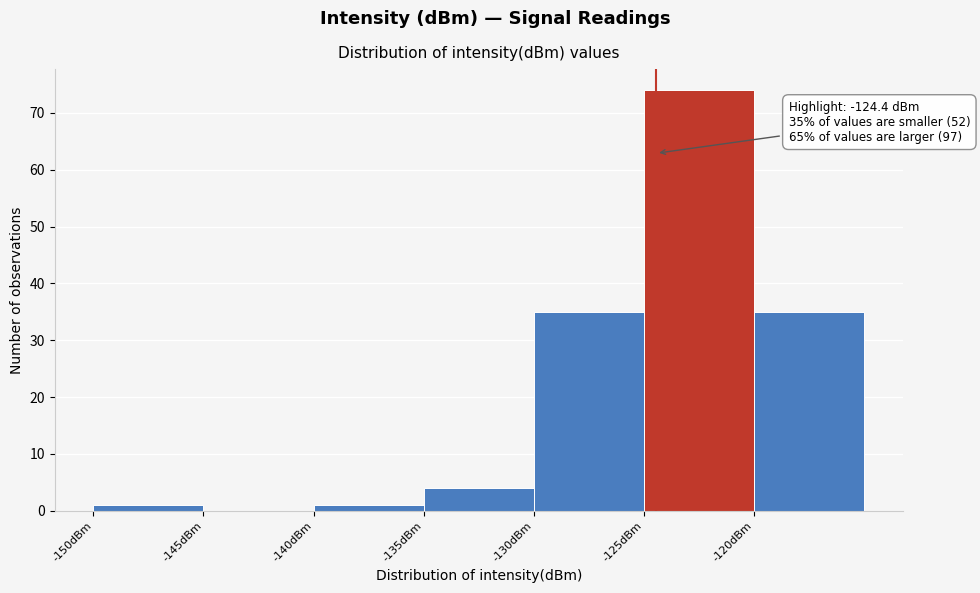

Over which range of the x-axis is the bar tallest?

-125 to -120